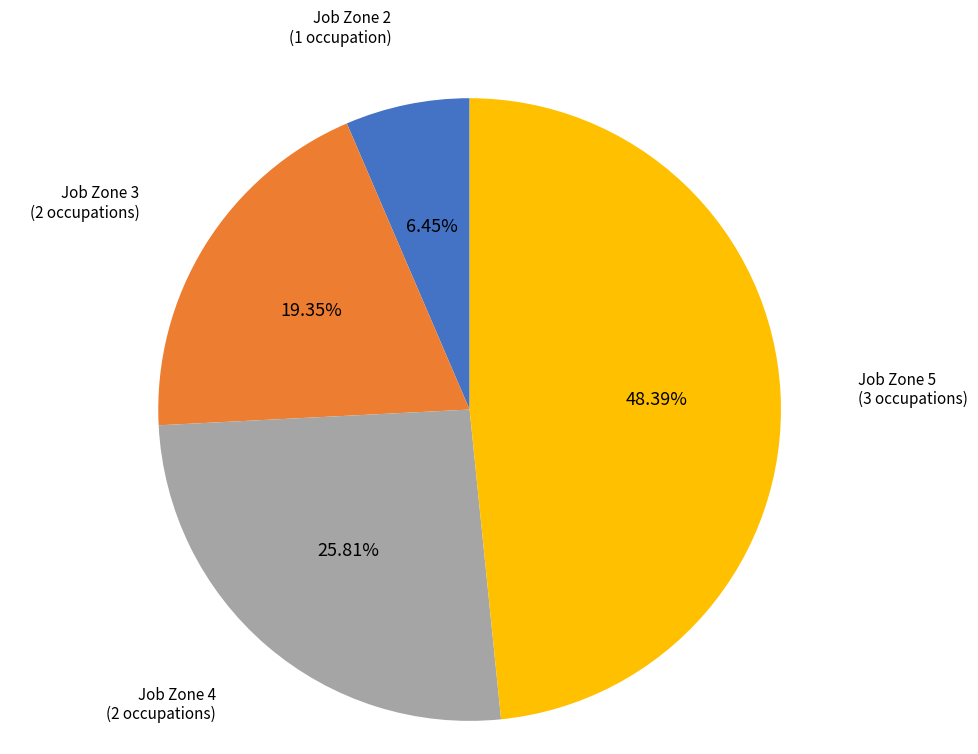

How many segments does this pie chart have?

4